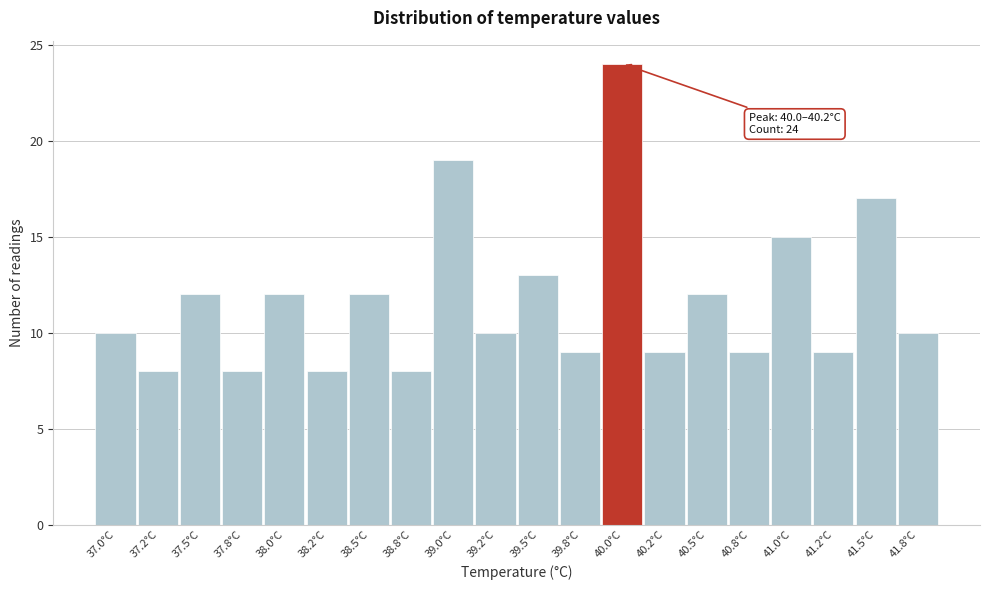

Reading left to right, transcribe all the data shown in this chart.

10	8	12	8	12	8	12	8	19	10	13	9	24	9	12	9	15	9	17	10